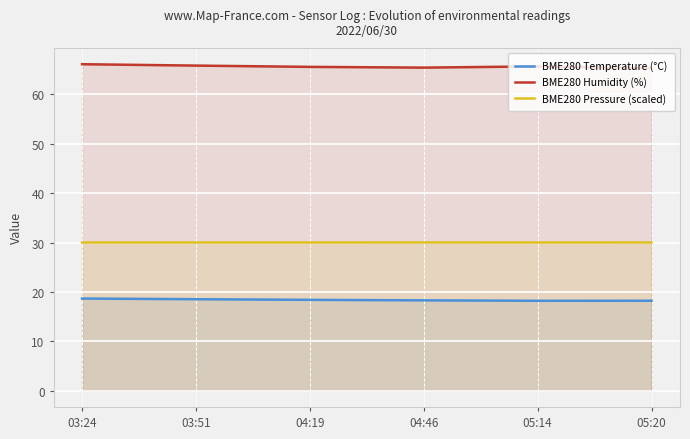

What is the value of the BME280 Temperature (°C) point at the 2nd from the left?

18.5